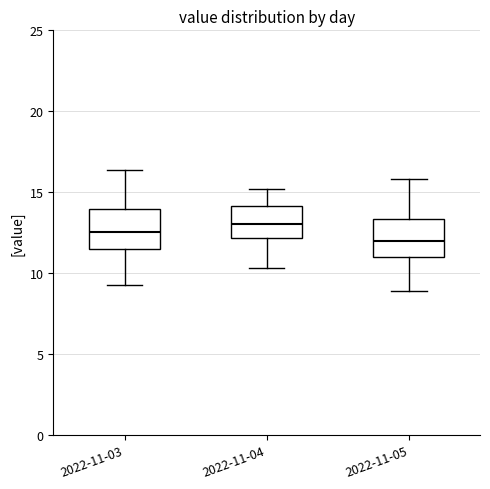

Reading left to right, transcribe this box plot: for each box, give where its median line is, the range the box spans, and where its two whiskers end, as read against the y-axis. The values are not printed on the chart, so give them approximately, as read against the axis.

2022-11-03: median 12.5, box 11.5 to 14.0, whiskers 9.5 to 16.5
2022-11-04: median 13.0, box 12.0 to 14.0, whiskers 10.5 to 15.0
2022-11-05: median 12.0, box 11.0 to 13.5, whiskers 9.0 to 16.0